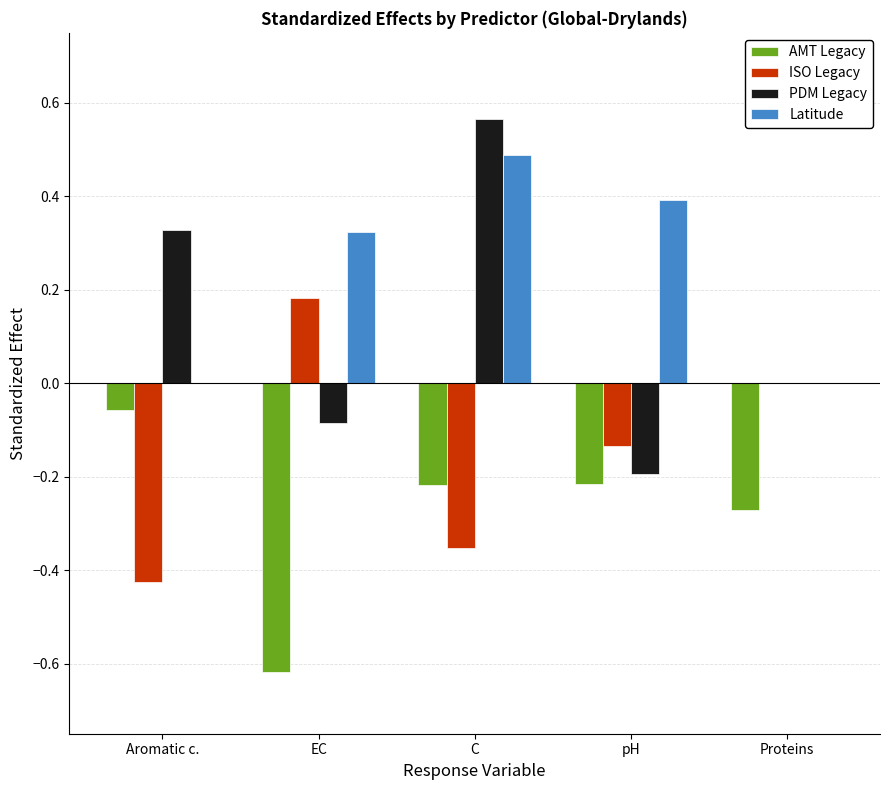

Where does the ISO Legacy series first go above 0?

EC